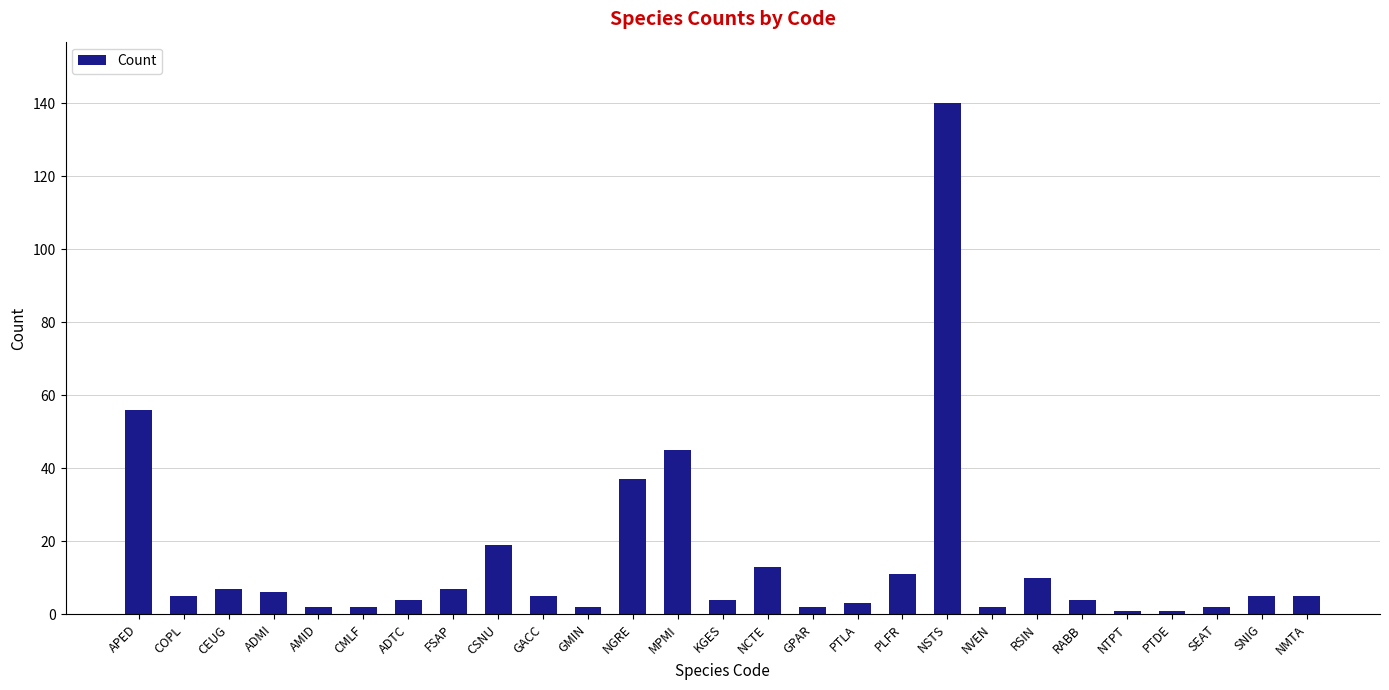

Is it true that the value at GACC is 5?

True